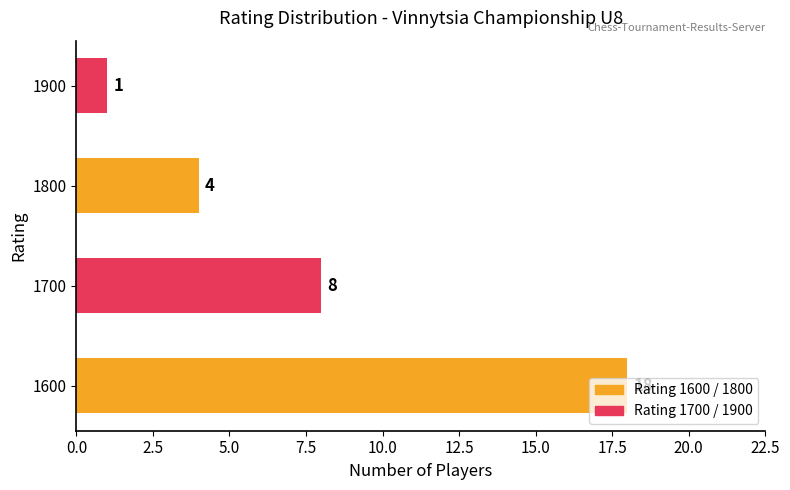

Is it true that the value at 1800 is 4?

True